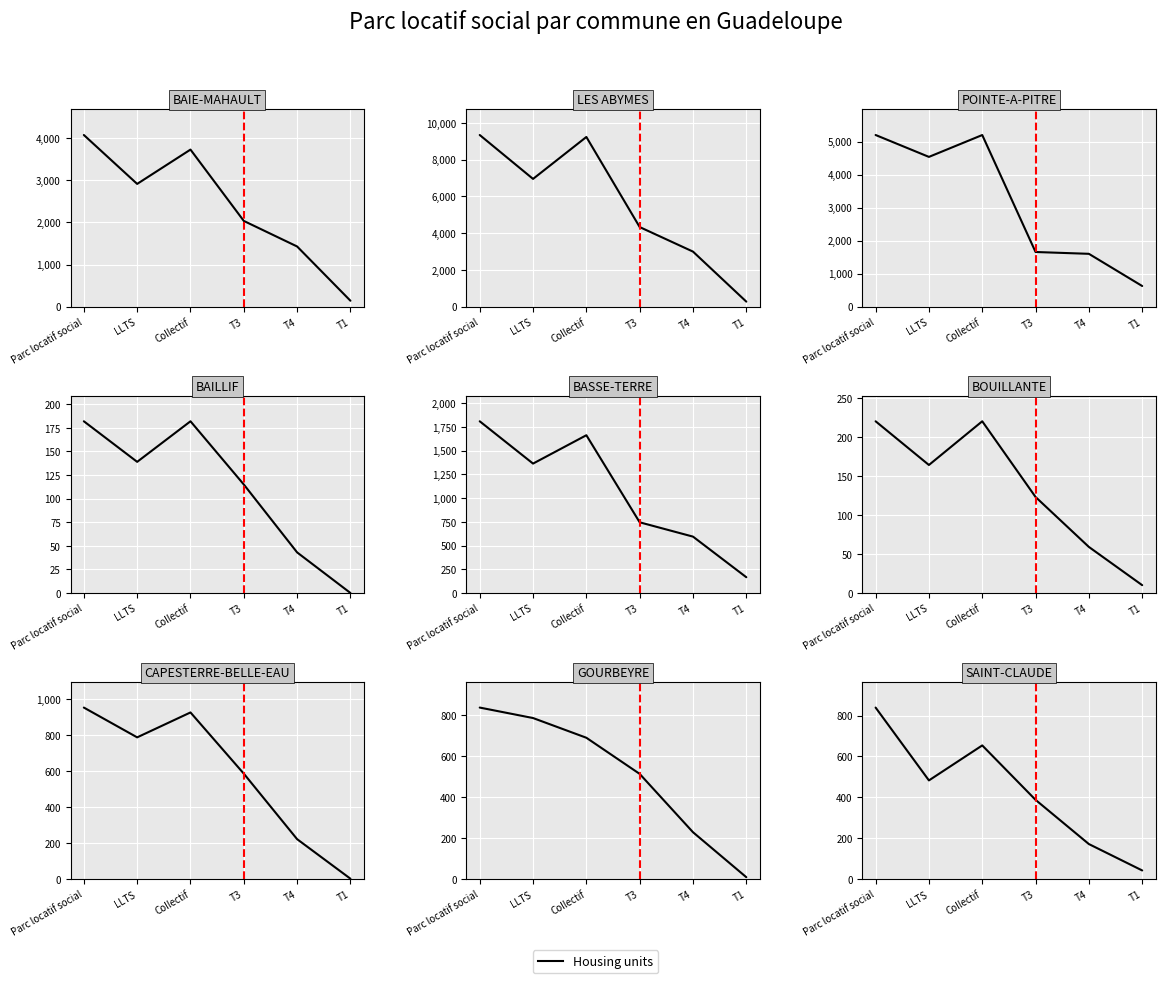

At which category does Parc locatif social reach its first local peak?

1